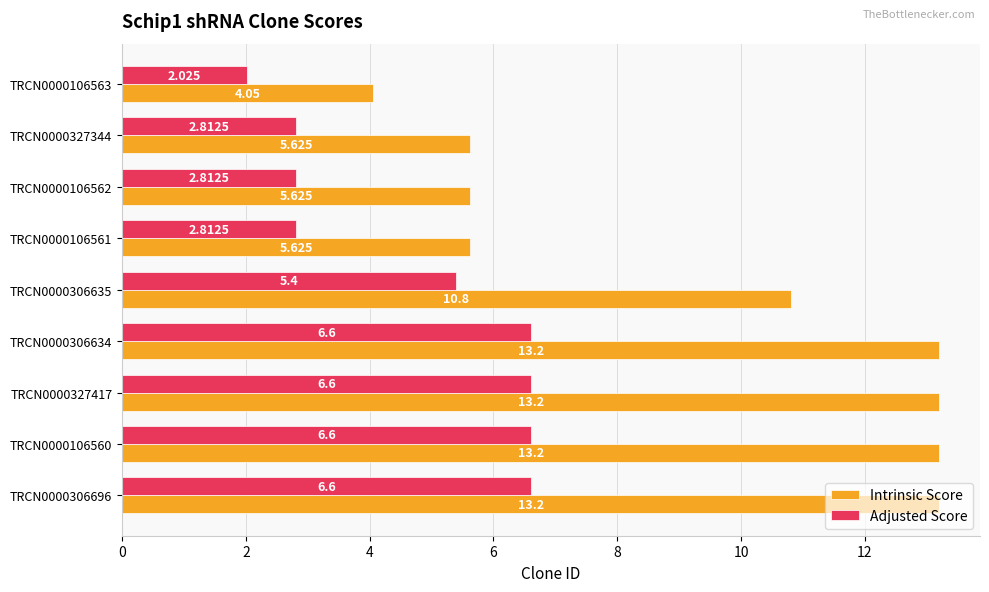

Which series changed the most between TRCN0000306696 and TRCN0000327344?

Intrinsic Score